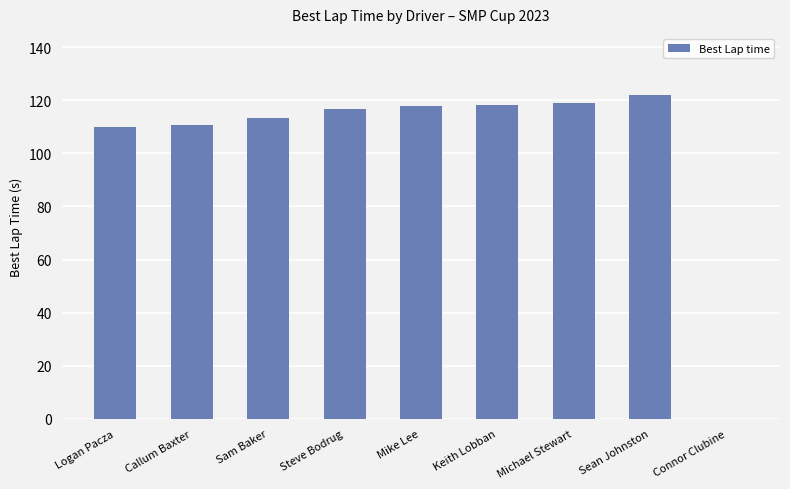

What value does the data have at Sam Baker?

113.2